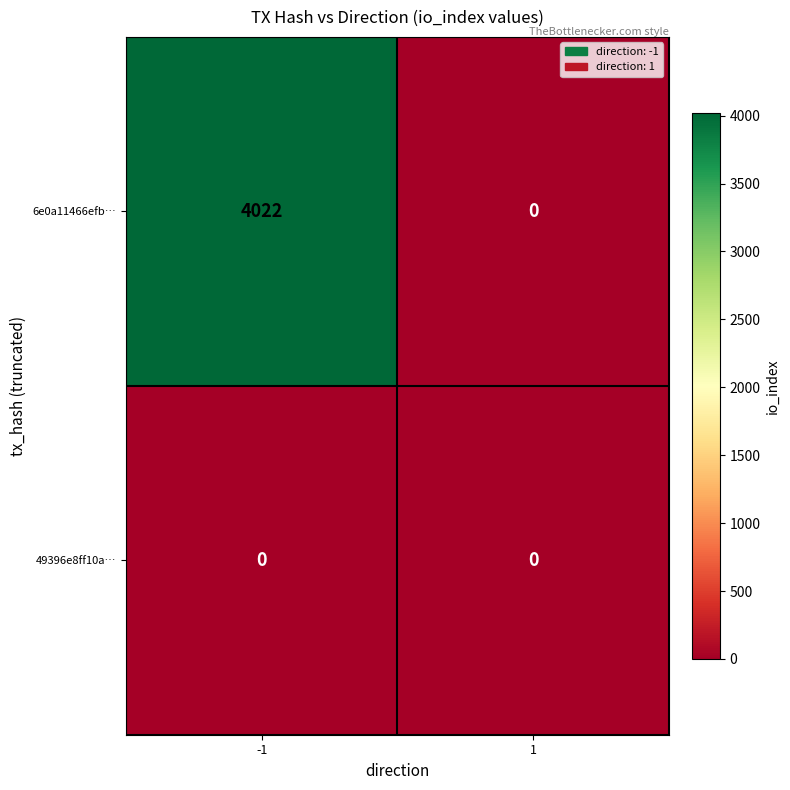

What is the maximum value for 6e0a11466efb…?

4022